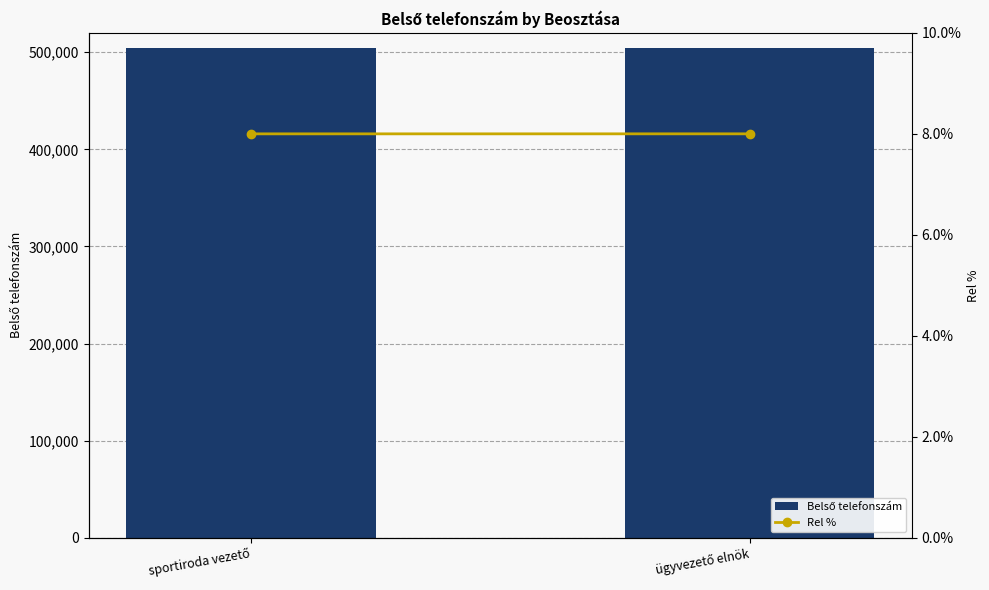

What is the difference between the Belső telefonszám values at ügyvezető elnök and sportiroda vezető?

26.0